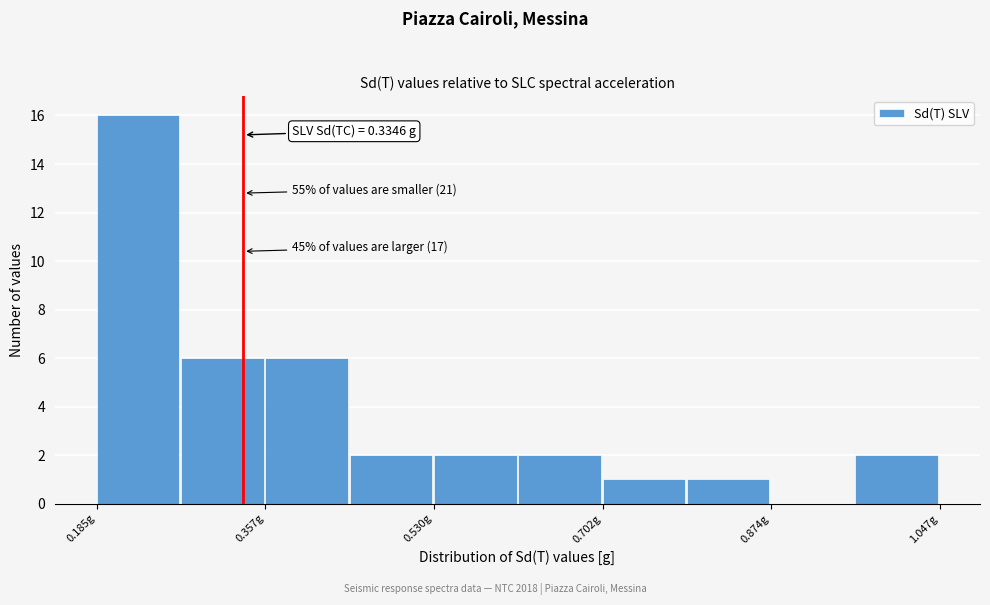

Which range on the x-axis has the tallest bar?

0.18 to 0.28